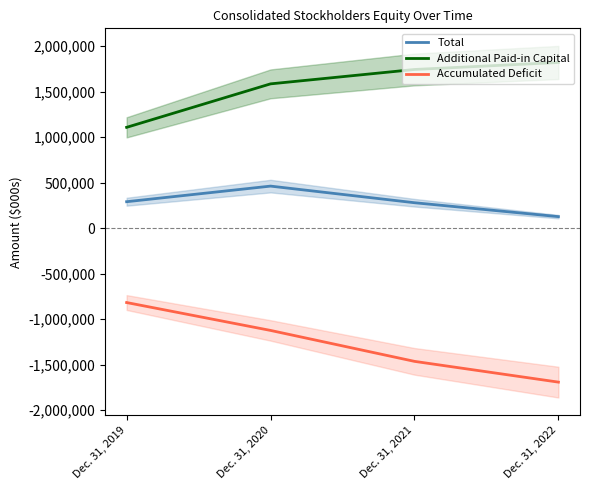

What is the average value of the Accumulated Deficit series?

-1275072